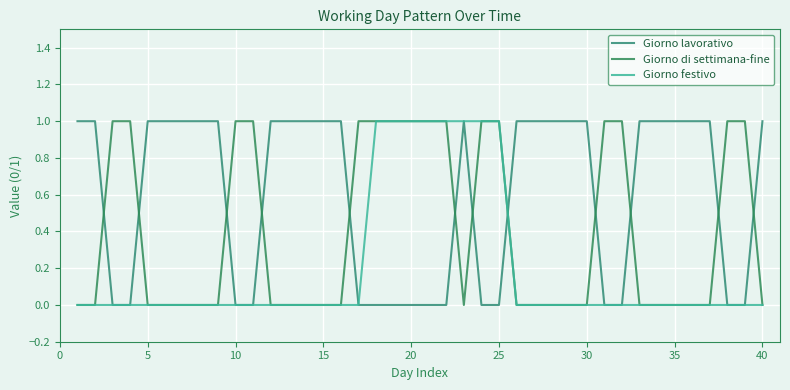

Which series has the largest total across all categories?

Giorno lavorativo